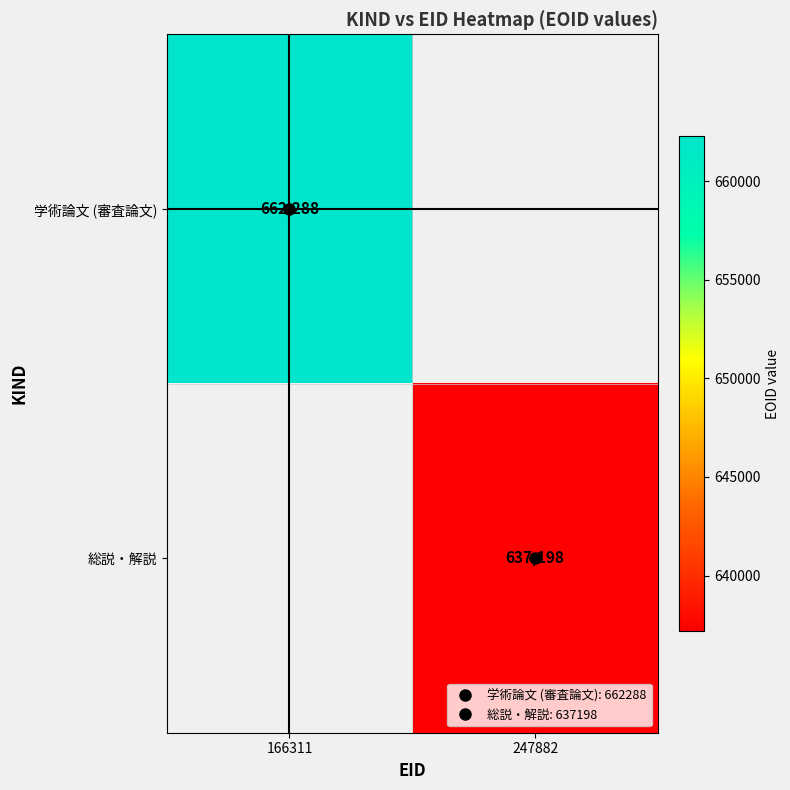

Rank the series by their maximum value, from highest to lowest.

学術論文 (審査論文), 総説・解説